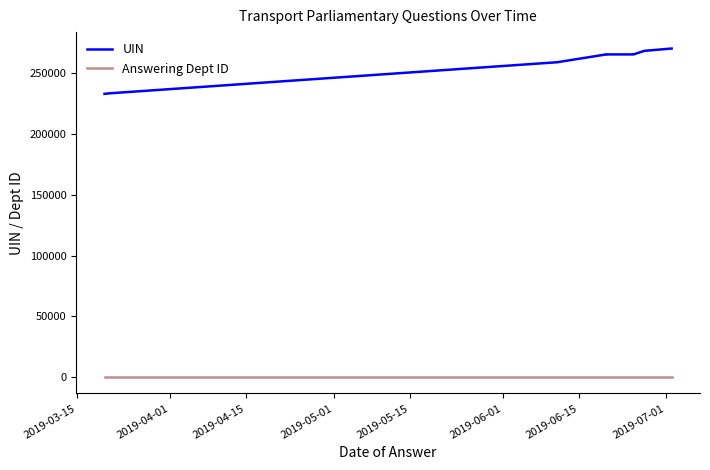

How many distinct data groups are displayed?

2